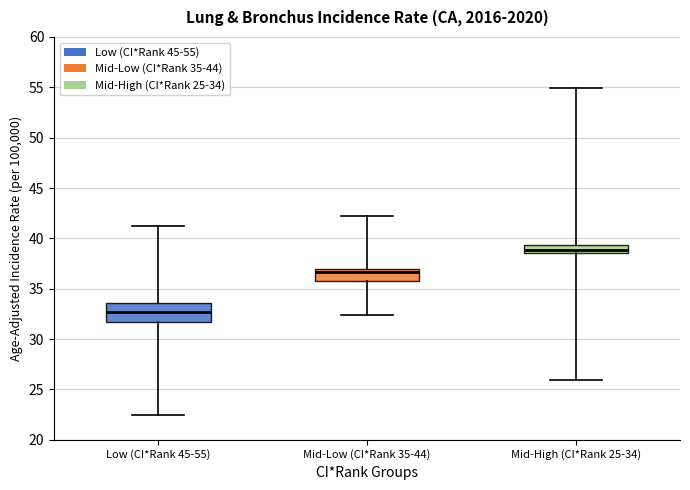

Reading left to right, read every box against the y-axis: the position of its median line, the range the box covers, and the ends of its whiskers. The values are not printed on the chart, so give them approximately, as read against the axis.

Low (CI*Rank 45-55): median 32.5, box 31.5 to 33.5, whiskers 22.5 to 41.0
Mid-Low (CI*Rank 35-44): median 36.5, box 36.0 to 37.0, whiskers 32.5 to 42.0
Mid-High (CI*Rank 25-34): median 39.0, box 38.5 to 39.5, whiskers 26.0 to 55.0